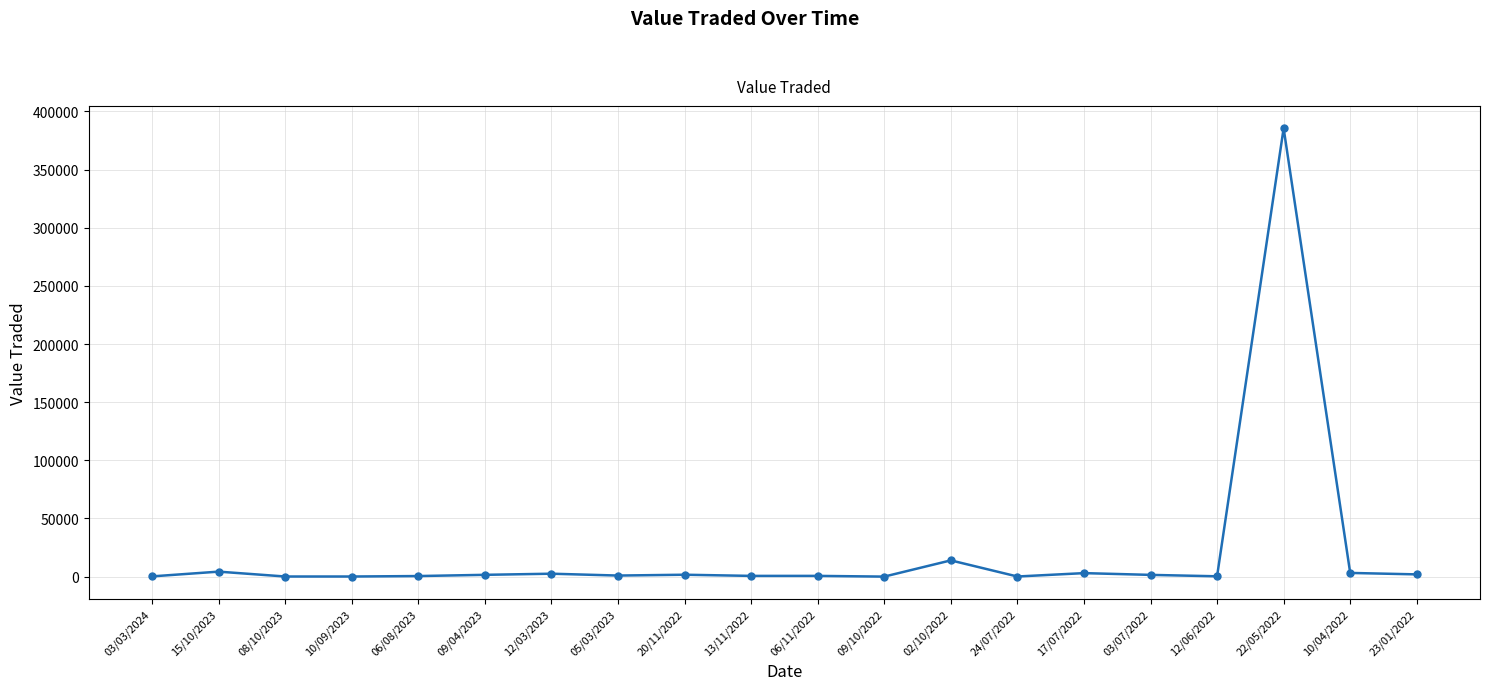

At which category does the chart reach its peak across all series?

22/05/2022